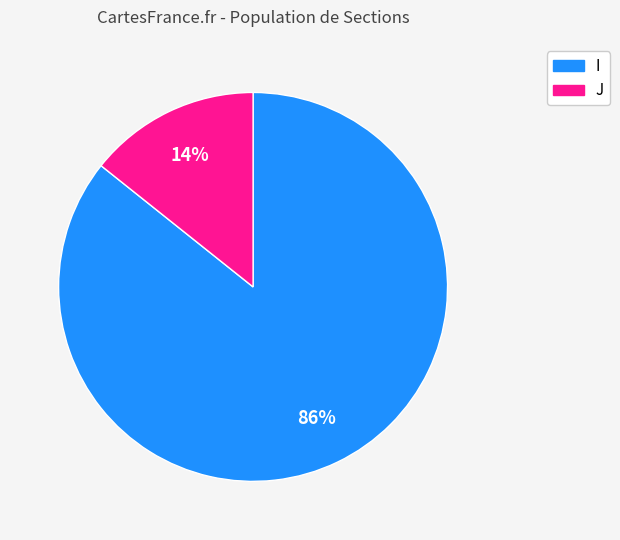

Which has a higher value, I or J?

I